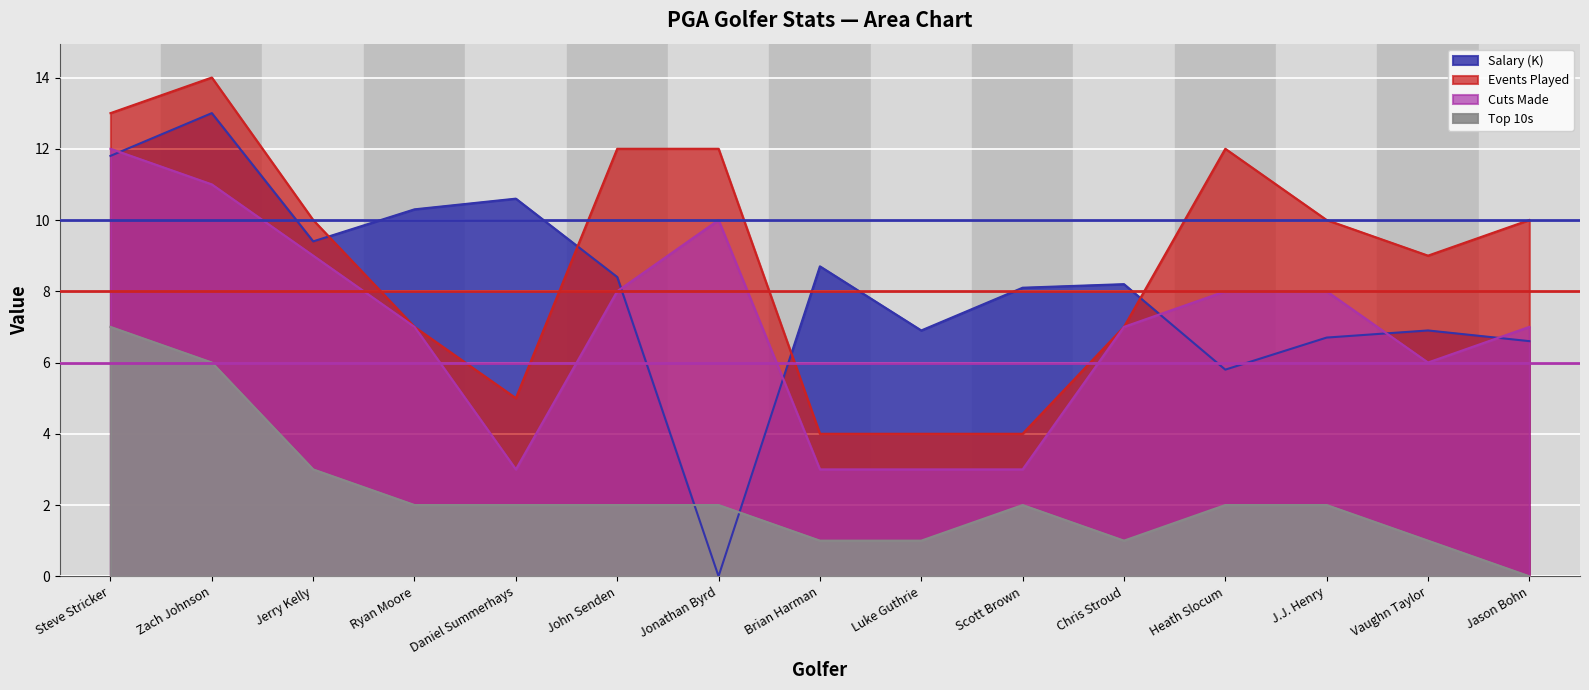

Is the value of Cuts Made at Zach Johnson greater than the value of Top 10s at Ryan Moore?

Yes